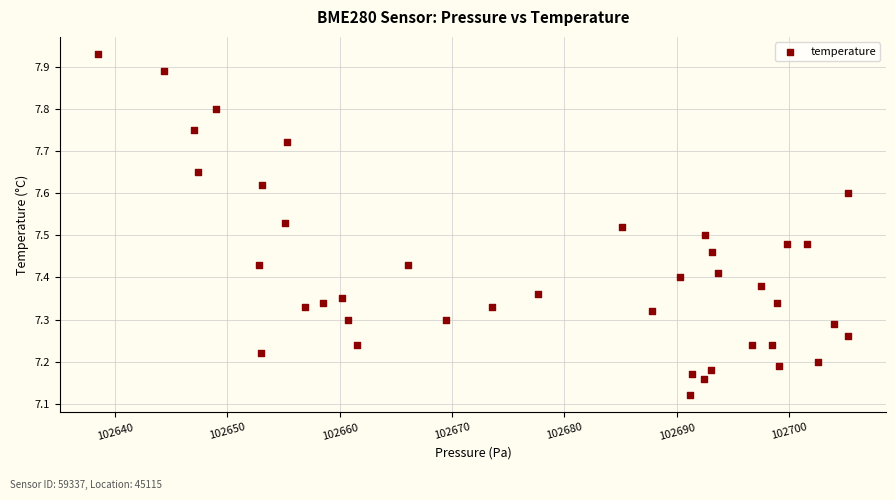

What is the range of Y values (max minus min)?

0.8